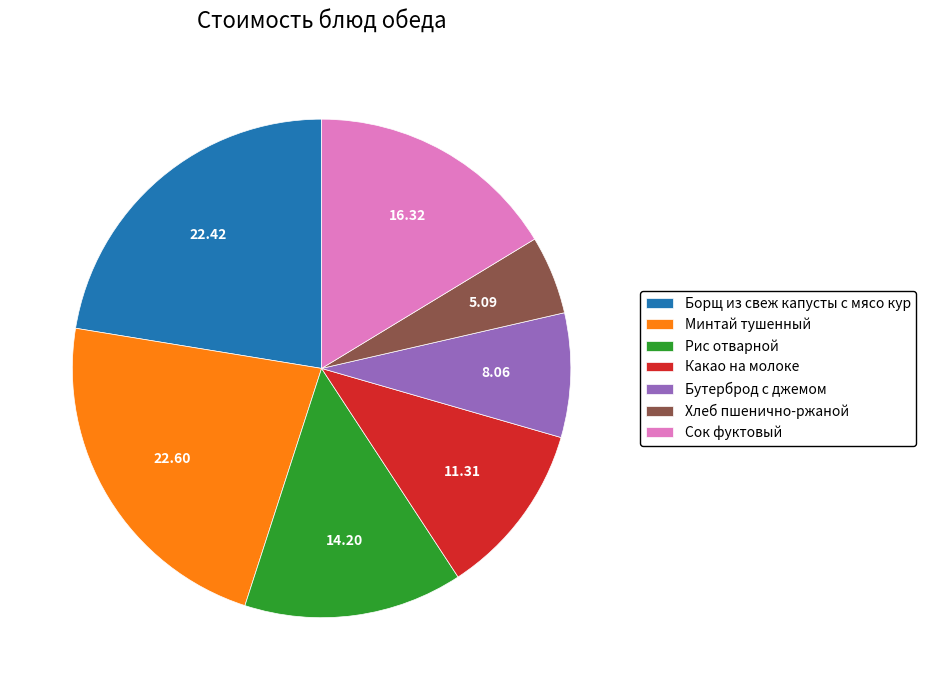

Is the sum of Борщ из свеж капусты с мясо кур and Хлеб пшенично-ржаной greater than half?

No